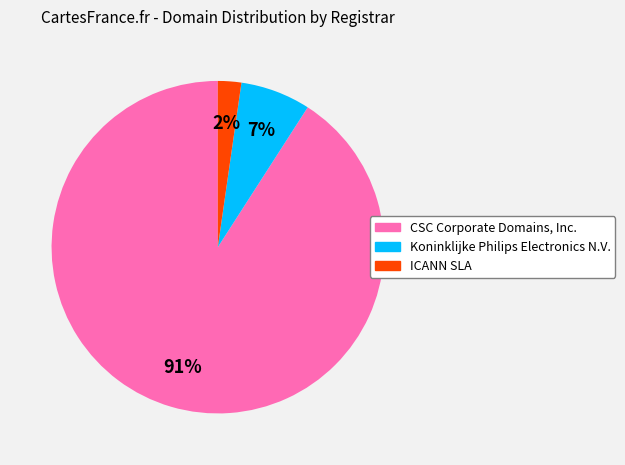

The ICANN SLA slice represents 16% of the pie. True or false?

False